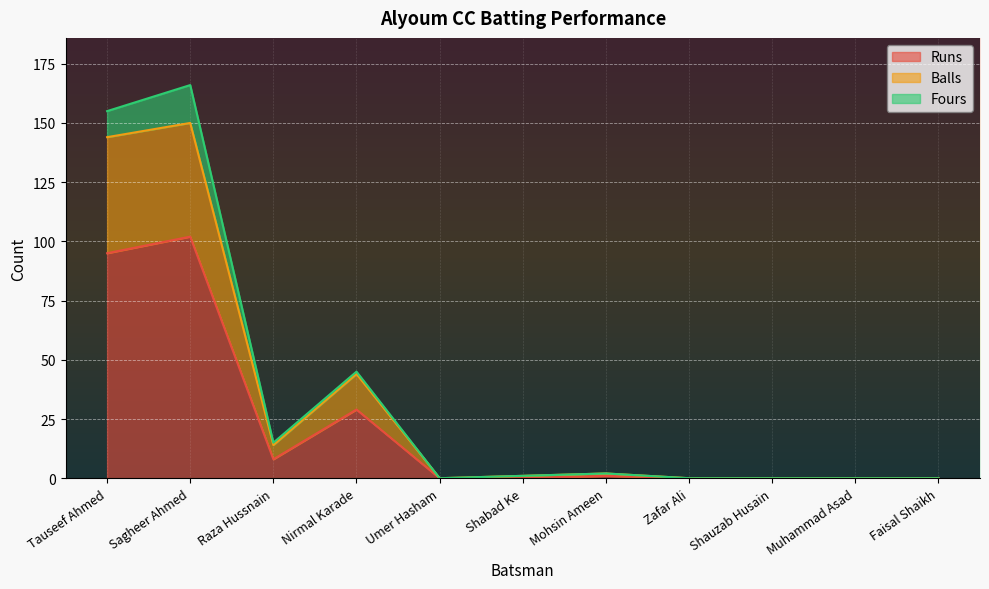

How many interior local valleys does the Runs series have?

1